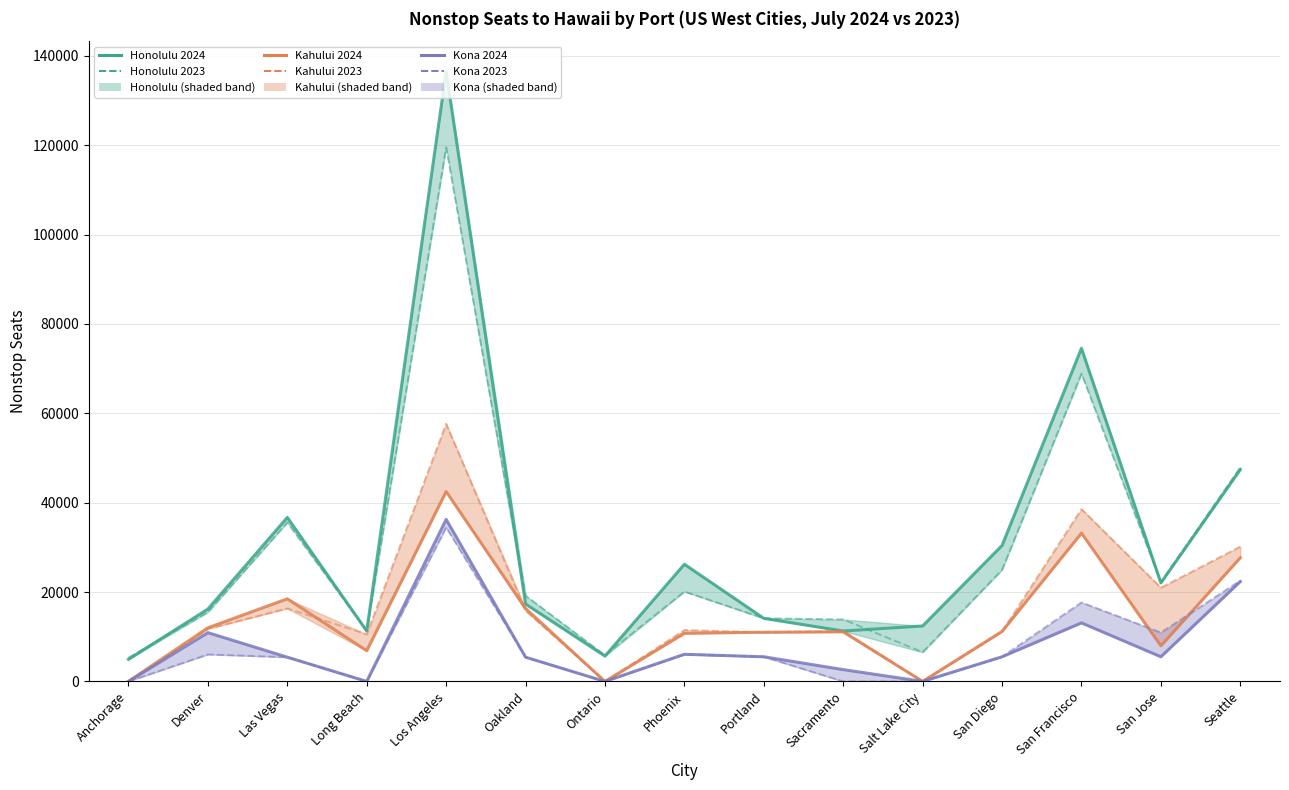

Reading left to right, list all the values displayed in this chart.

Honolulu 2024: Anchorage=4948	Denver=16200	Las Vegas=36704	Long Beach=11284	Los Angeles=136470	Oakland=17321	Ontario=5670	Phoenix=26226	Portland=14117	Sacramento=11284	Salt Lake City=12413	San Diego=30428	San Francisco=74561	San Jose=22049	Seattle=47430
Honolulu 2023: Anchorage=5328	Denver=15509	Las Vegas=35592	Long Beach=11284	Los Angeles=119541	Oakland=19190	Ontario=5859	Phoenix=20119	Portland=14136	Sacramento=13868	Salt Lake City=6541	San Diego=24986	San Francisco=68892	San Jose=22227	Seattle=47894
Kahului 2024: Anchorage=0	Denver=12012	Las Vegas=18490	Long Beach=6881	Los Angeles=42492	Oakland=16345	Ontario=0	Phoenix=10759	Portland=11010	Sacramento=11095	Salt Lake City=0	San Diego=11188	San Francisco=33190	San Jose=7971	Seattle=27677
Kahului 2023: Anchorage=0	Denver=11765	Las Vegas=16331	Long Beach=10542	Los Angeles=57661	Oakland=15820	Ontario=0	Phoenix=11501	Portland=10999	Sacramento=11284	Salt Lake City=0	San Diego=11188	San Francisco=38563	San Jose=20984	Seattle=30174
Kona 2024: Anchorage=0	Denver=10920	Las Vegas=5425	Long Beach=0	Los Angeles=36265	Oakland=5425	Ontario=0	Phoenix=6076	Portland=5518	Sacramento=2646	Salt Lake City=0	San Diego=5518	San Francisco=13106	San Jose=5518	Seattle=22355
Kona 2023: Anchorage=0	Denver=6045	Las Vegas=5425	Long Beach=0	Los Angeles=34472	Oakland=5425	Ontario=0	Phoenix=6076	Portland=5518	Sacramento=0	Salt Lake City=0	San Diego=5518	San Francisco=17678	San Jose=10943	Seattle=22568